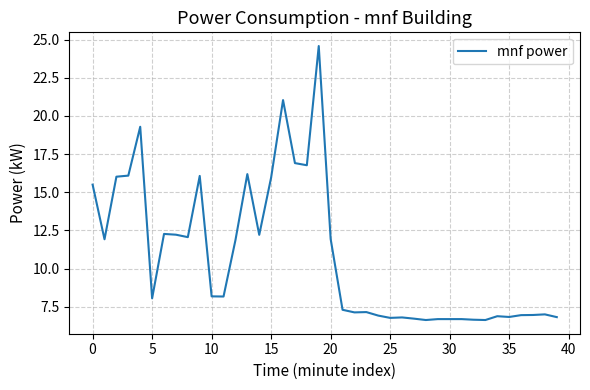

What is the maximum value shown in the chart?

24.6